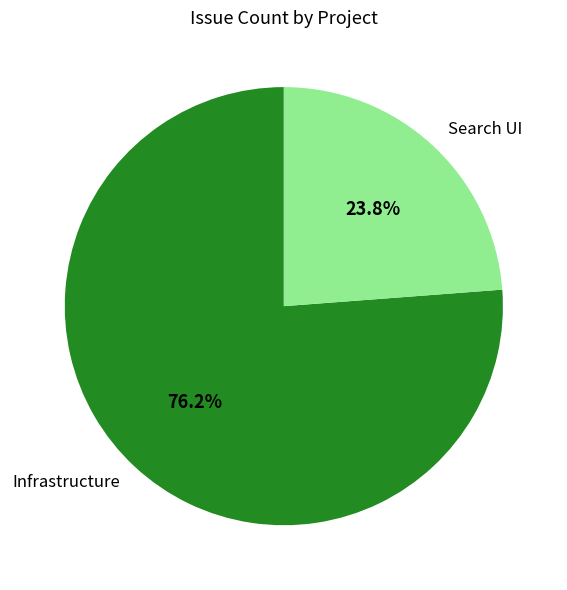

What percentage do Search UI and Infrastructure together represent?

100.0%